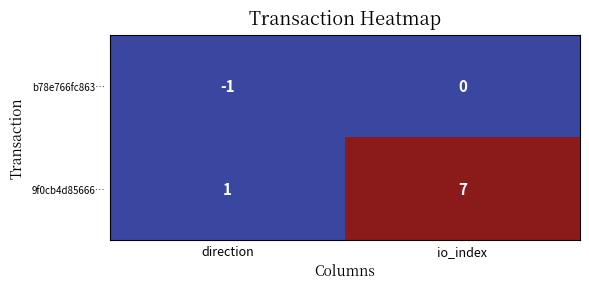

Reading left to right, list all the values displayed in this chart.

b78e766fc863…: direction=-1	io_index=0
9f0cb4d85666…: direction=1	io_index=7